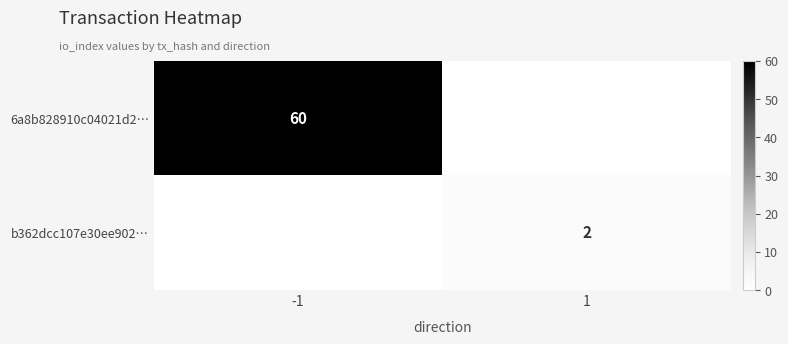

Is it true that b362dcc107e30ee902… equals 2 at 1?

True